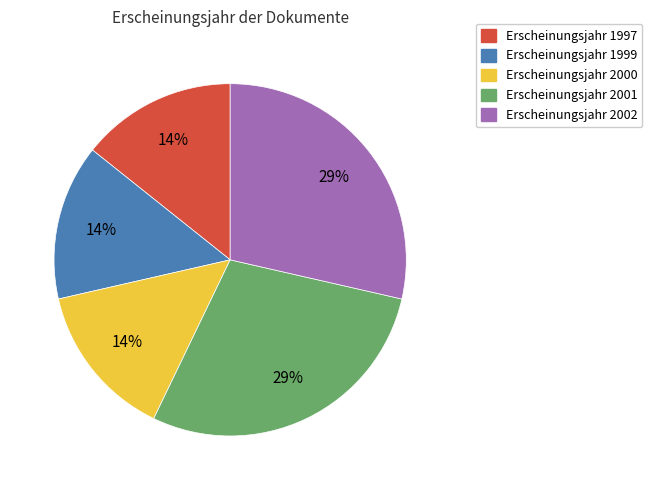

To the nearest percent, what is the average slice percentage?

20%